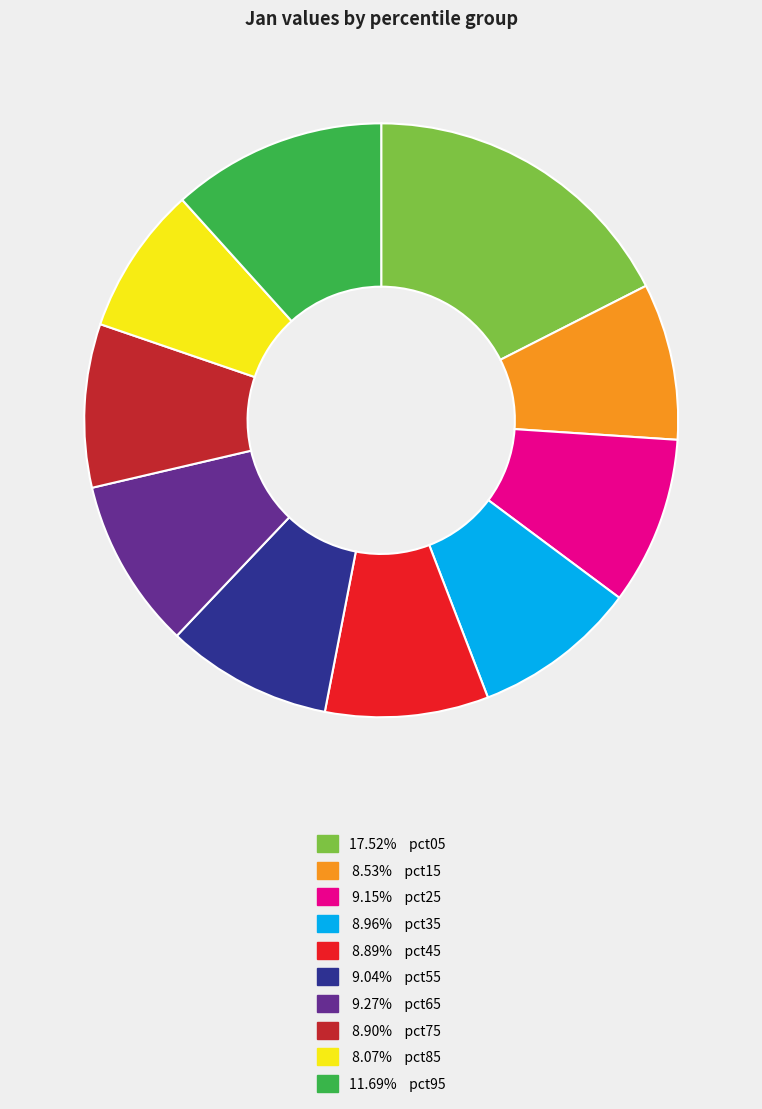

Is there a majority slice in this chart?

No